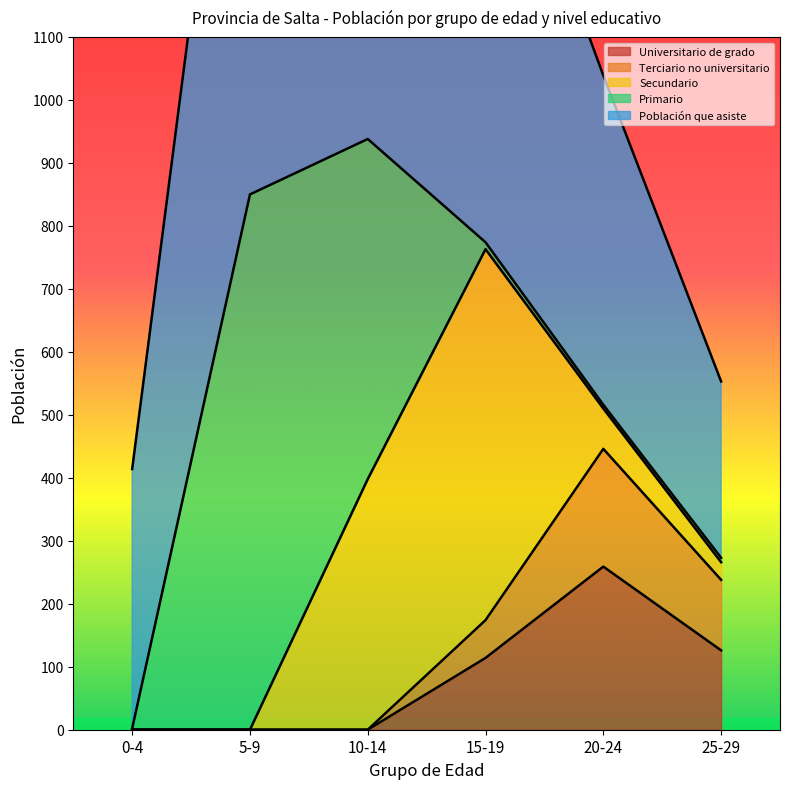

The Universitario de grado series shows 375 at 20-24. True or false?

False